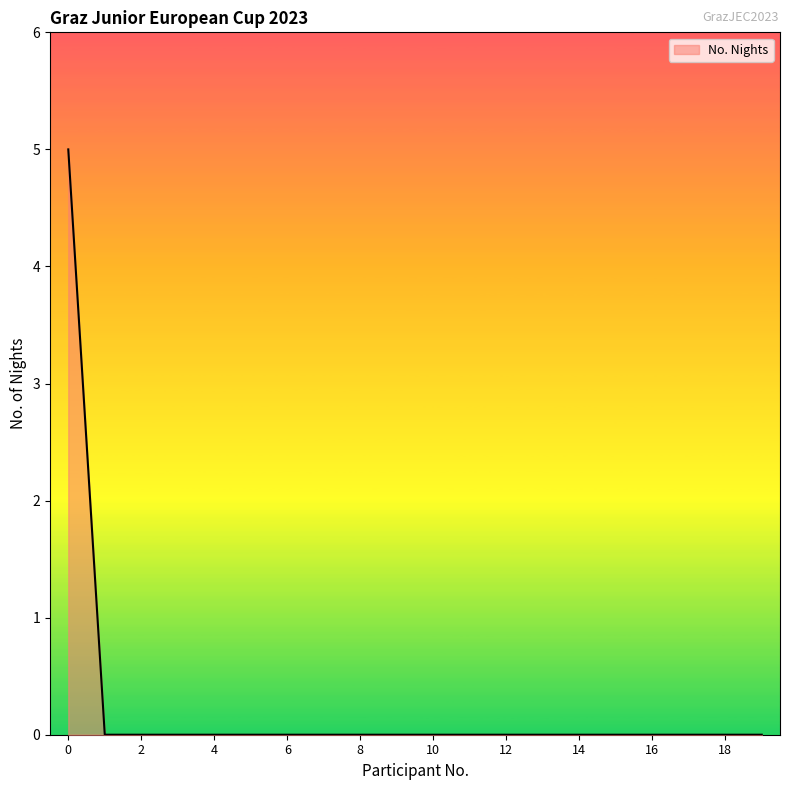

How many series are shown in this chart?

1